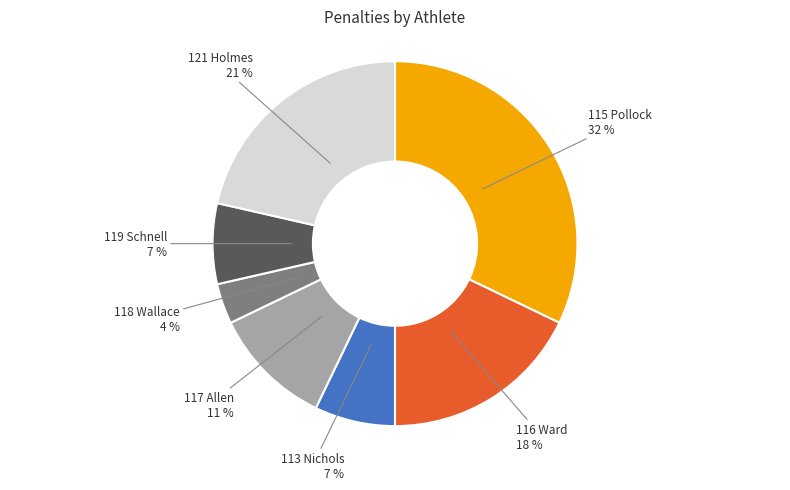

To the nearest percent, what is the average slice percentage?

14%